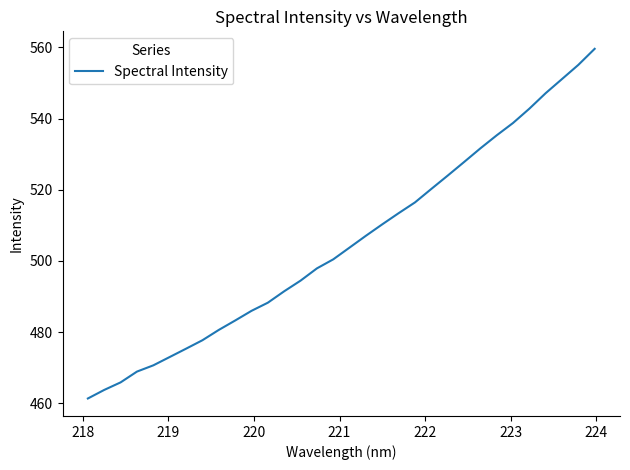

Count the number of categories in the chart.

32